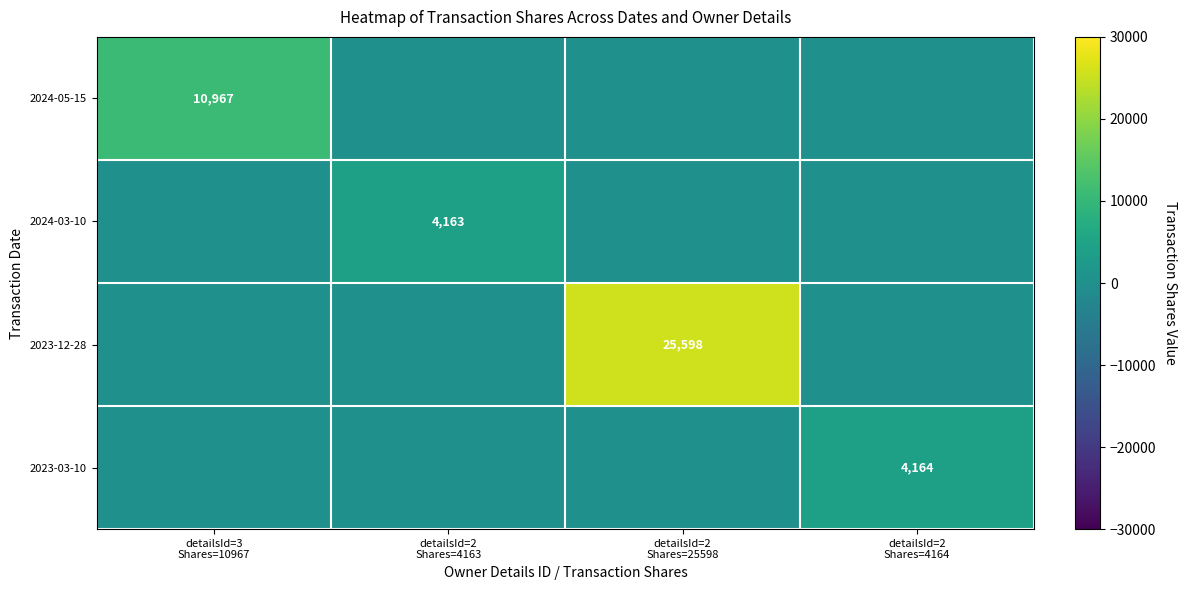

What is the total value across all series at detailsId=2
Shares=4164?

4164